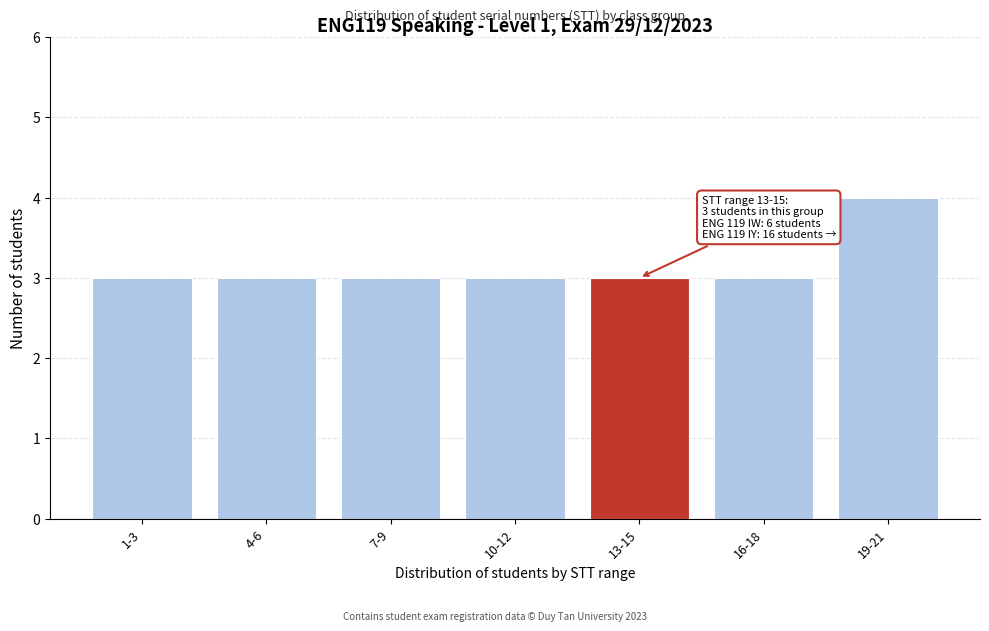

Reading left to right, what are all the values shown in this chart?

1-3=3	4-6=3	7-9=3	10-12=3	13-15=3	16-18=3	19-21=4